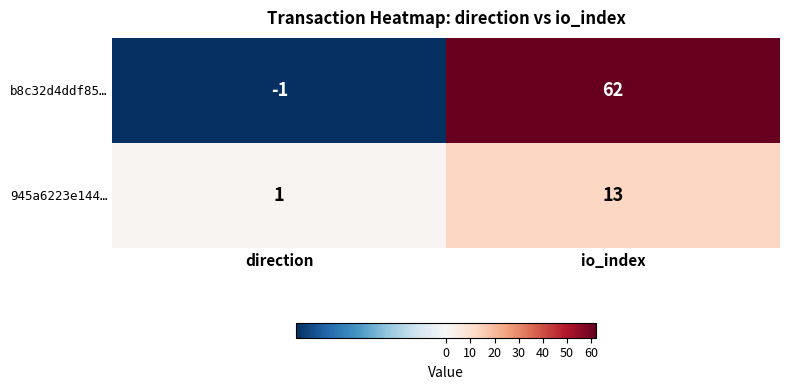

Where is b8c32d4ddf85… nearest to the value 30?

direction